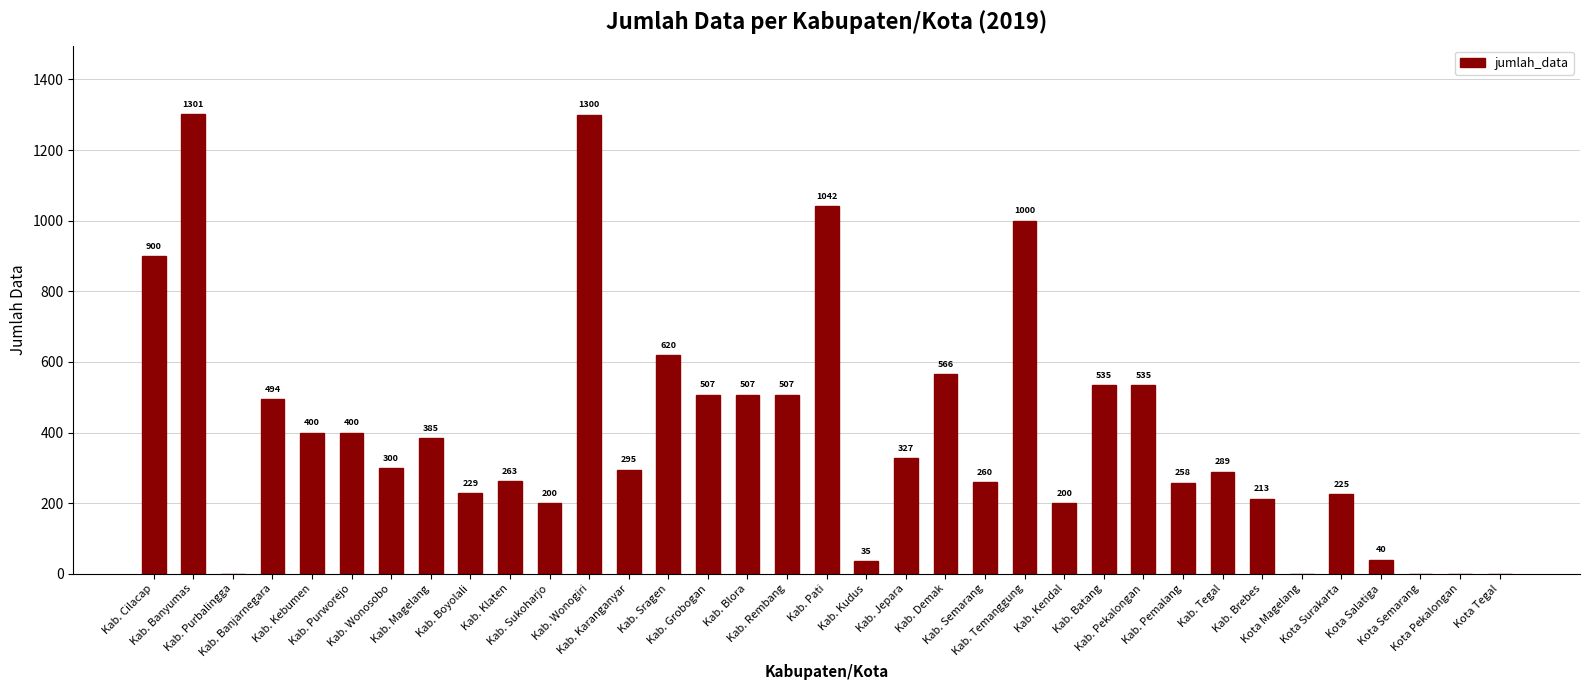

What is the ratio of the value at Kab. Blora to the value at Kota Salatiga?

12.7